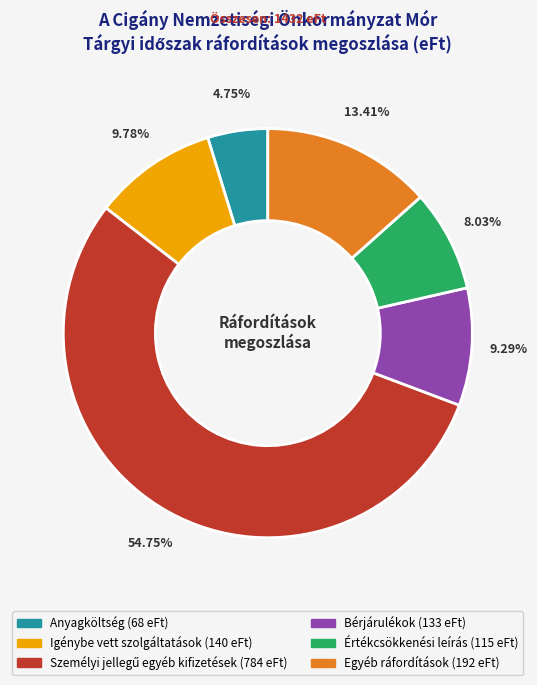

To the nearest percent, what is the combined percentage of Bérjárulékok and Egyéb ráfordítások?

23%